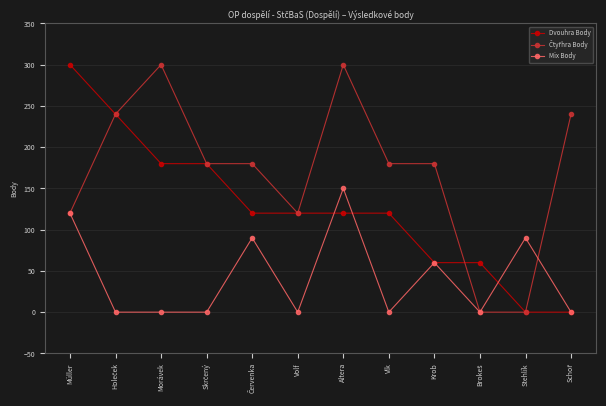

How many lines are shown in the chart?

3